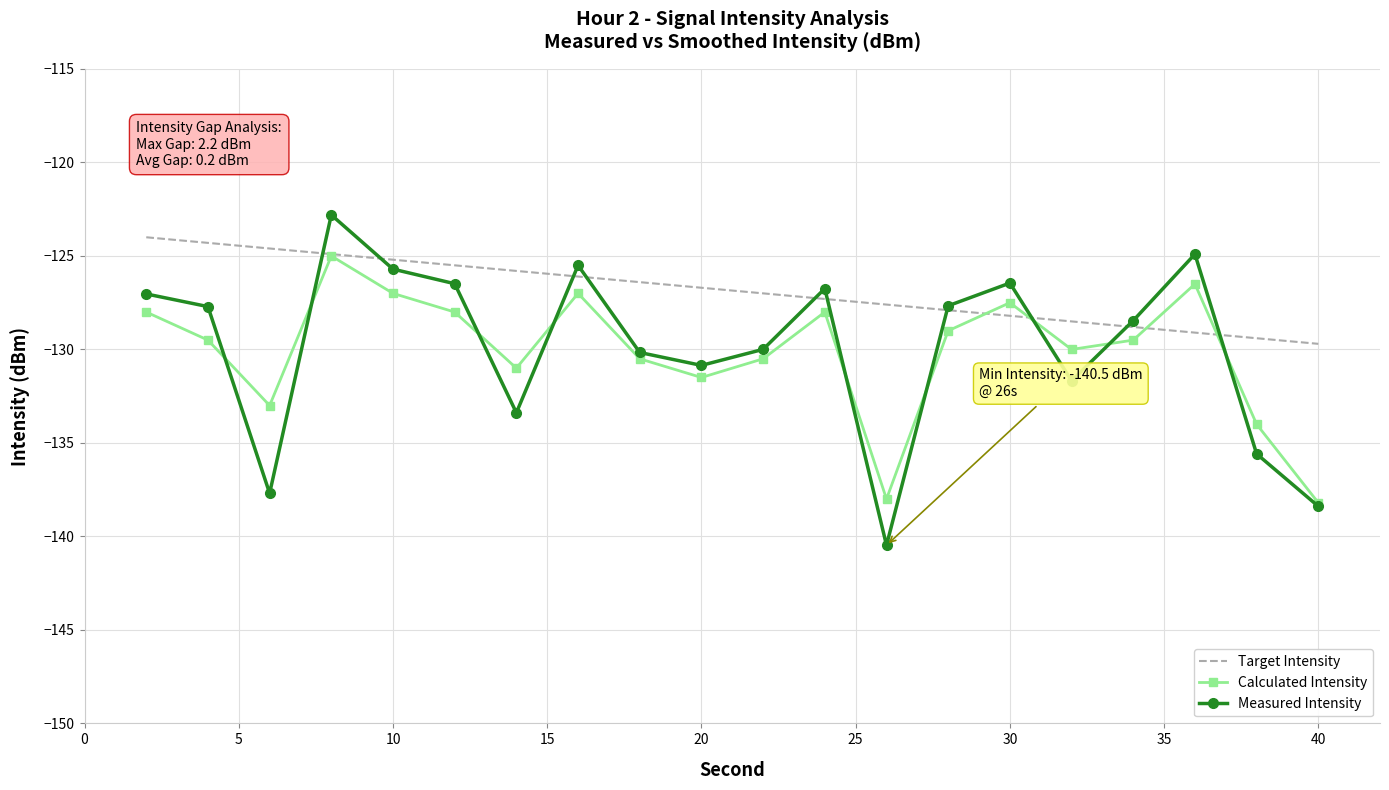

Which series has the largest total across all categories?

Target Intensity